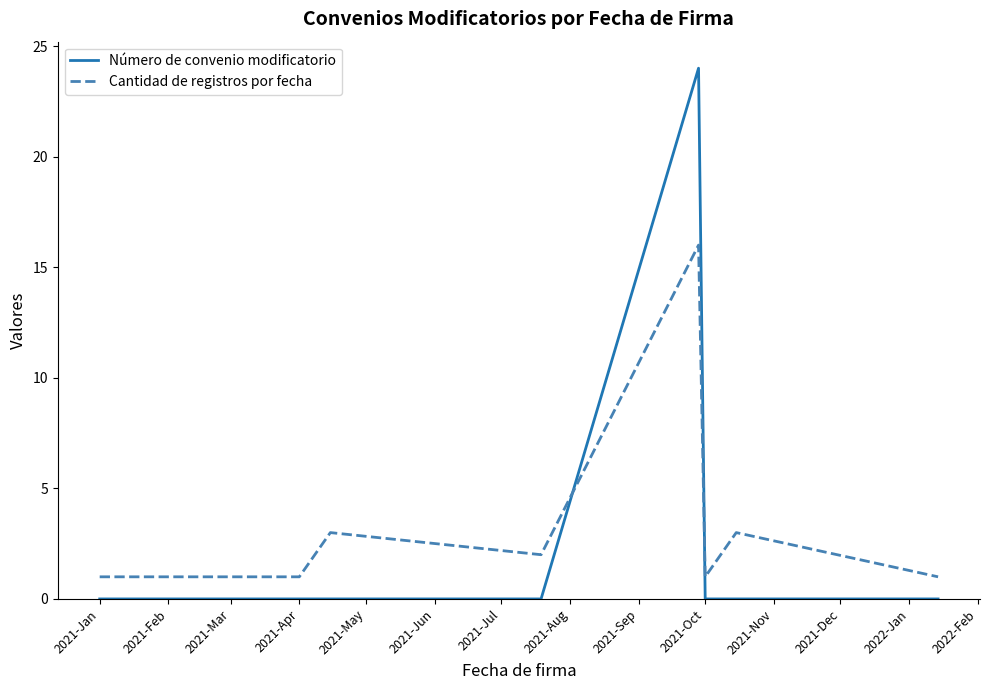

Which series has the widest spread of values?

Número de convenio modificatorio